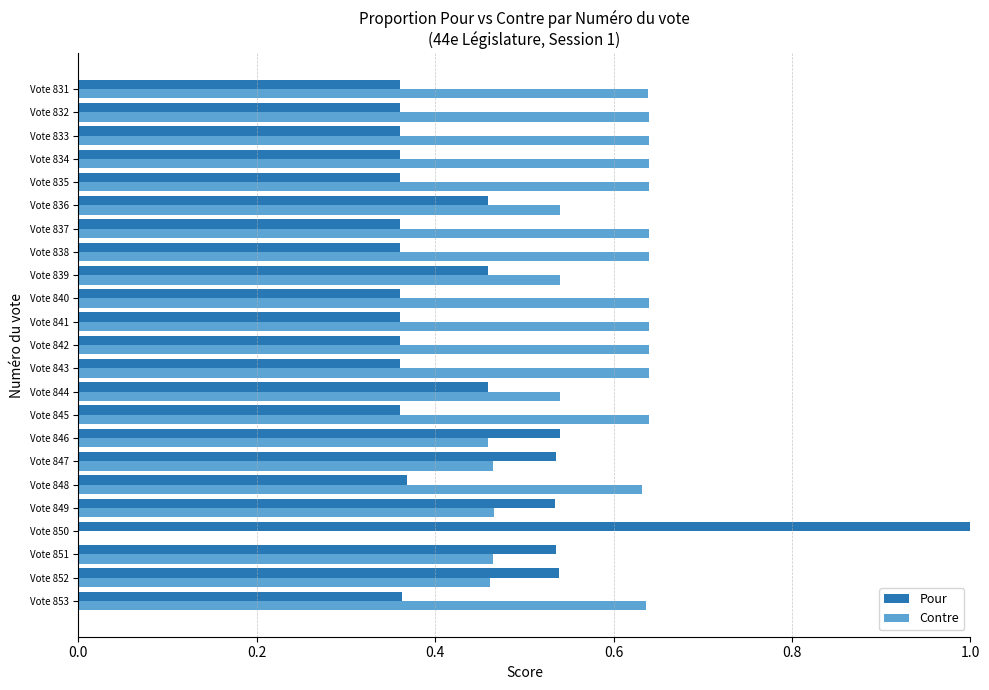

What is the total value across all series at Vote 849?

1.0